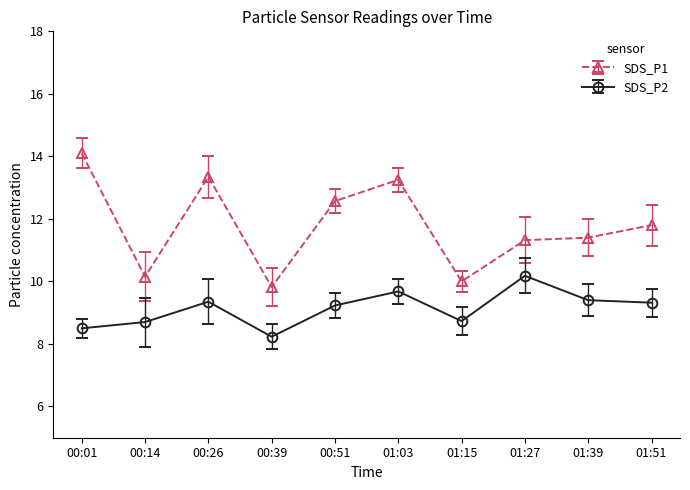

Which series has the largest total across all categories?

SDS_P1